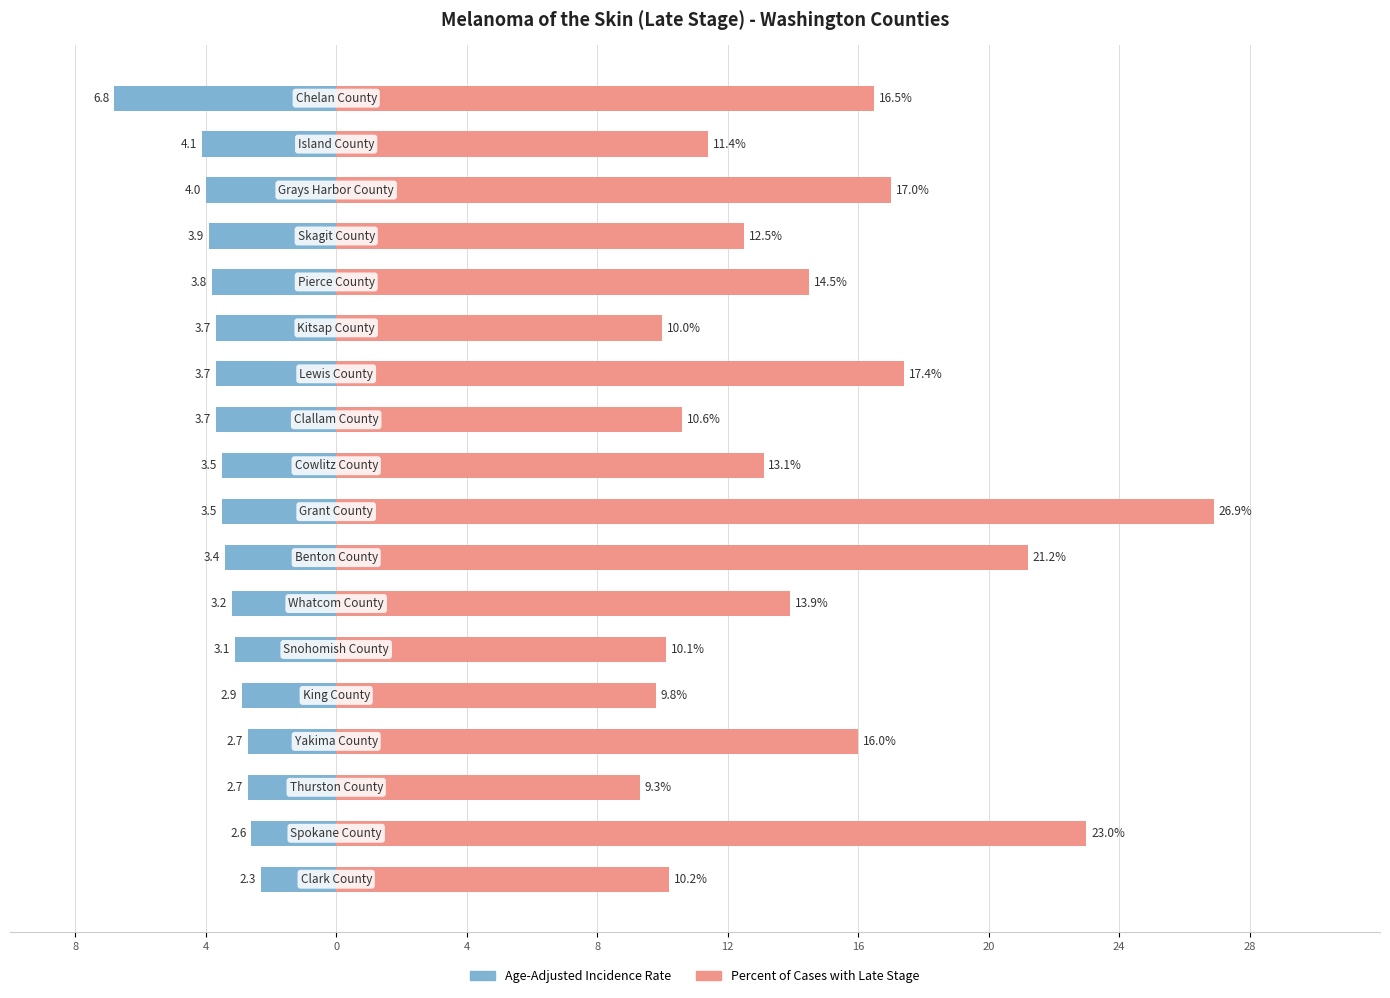

How many values in the Percent of Cases with Late Stage series are below 13?

8